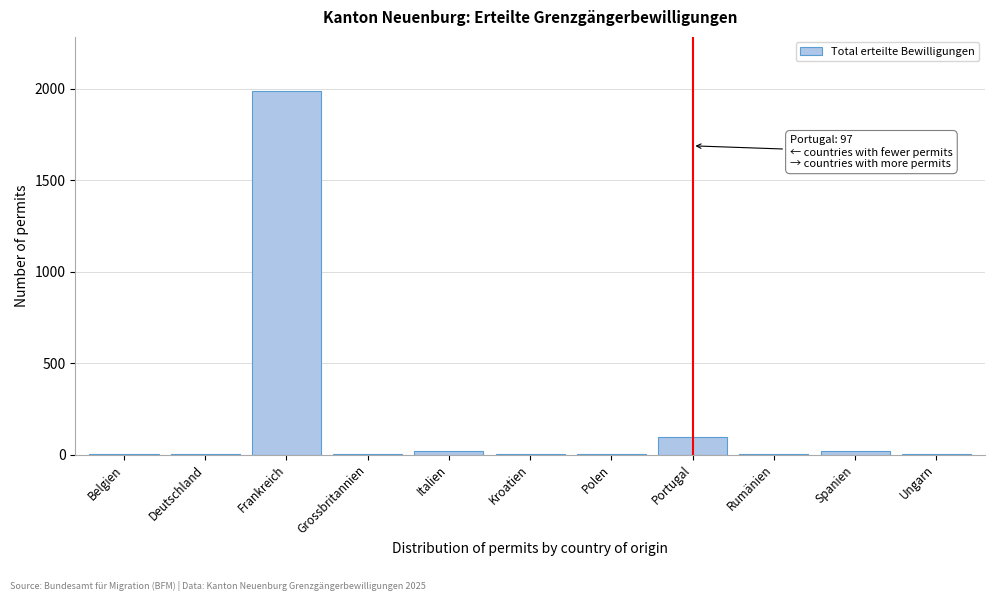

At which label is the value closest to 994?

Portugal